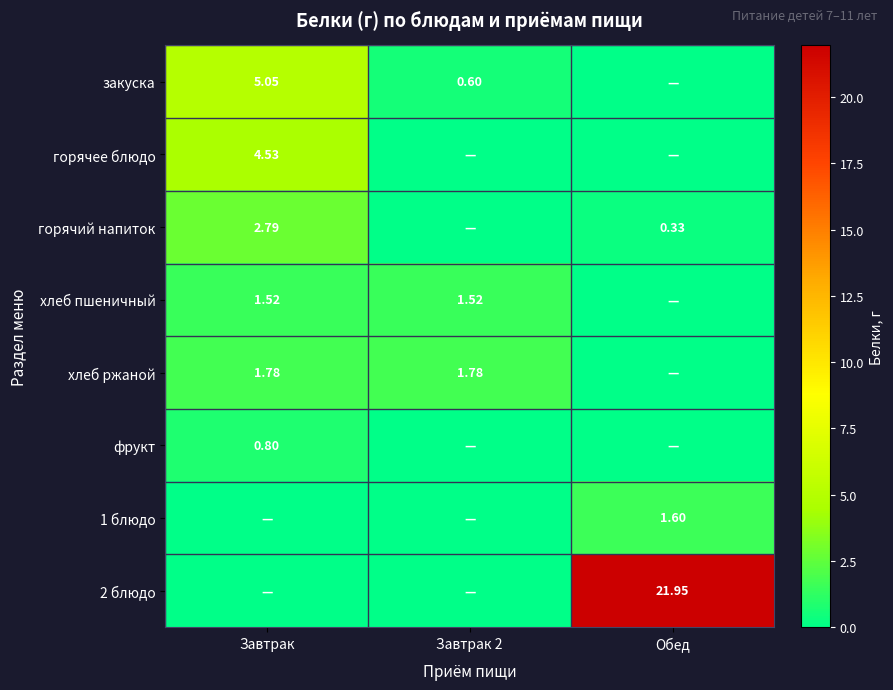

Rank the series at Обед from highest to lowest value.

2 блюдо, 1 блюдо, горячий напиток, закуска, горячее блюдо, хлеб пшеничный, хлеб ржаной, фрукт